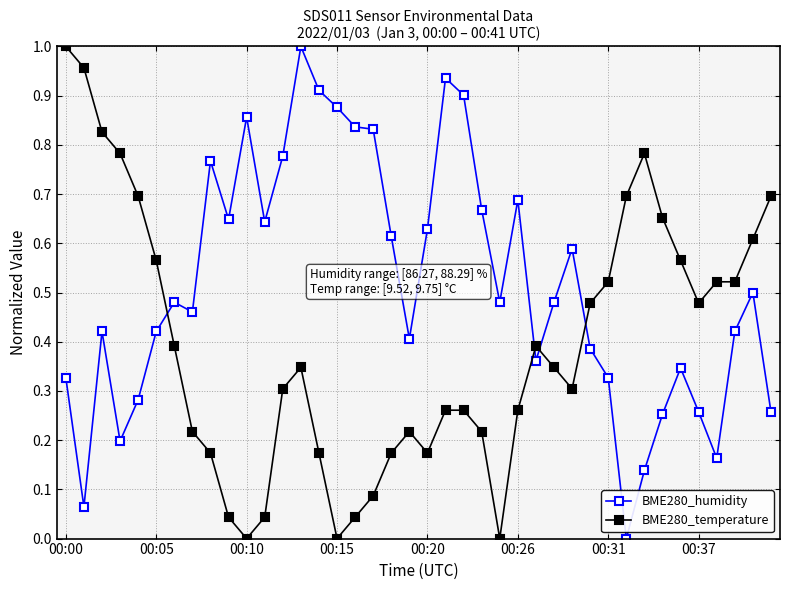

What is the sum of all BME280_temperature values?

15.8